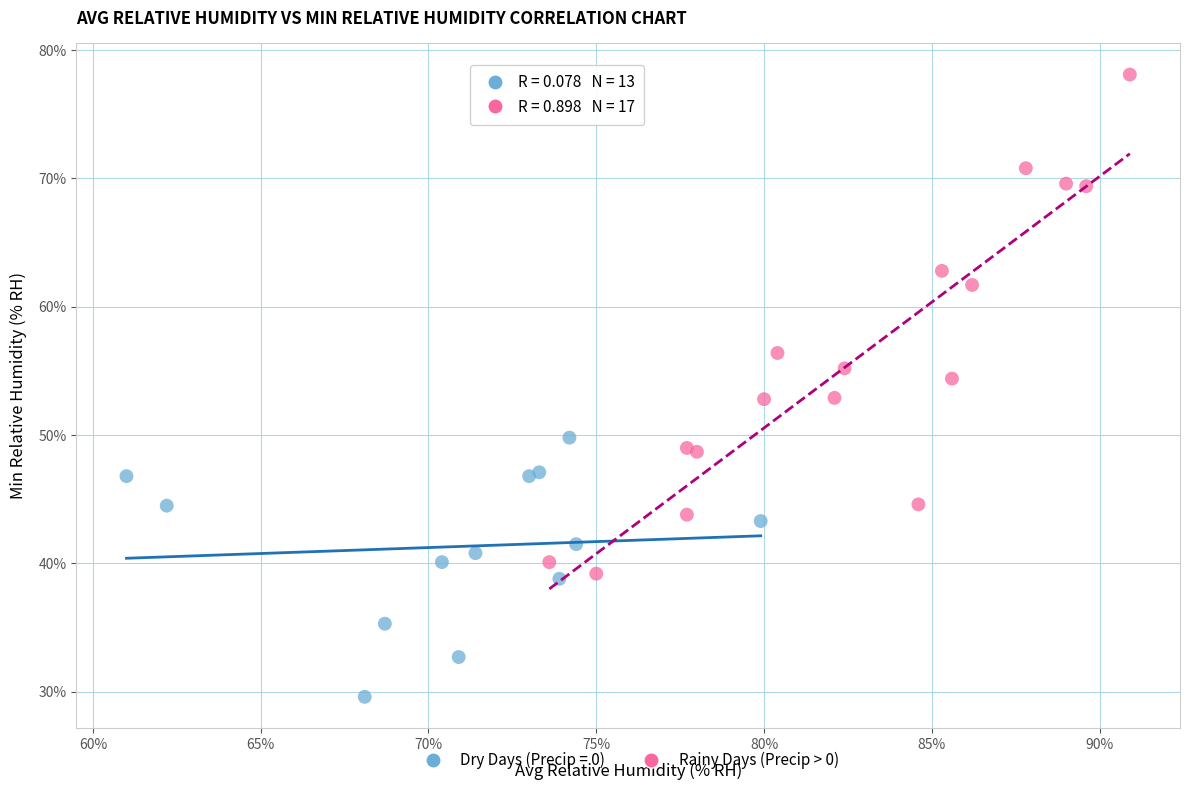

Which series has the largest Y range (max minus min)?

Rainy Days (Precip > 0)